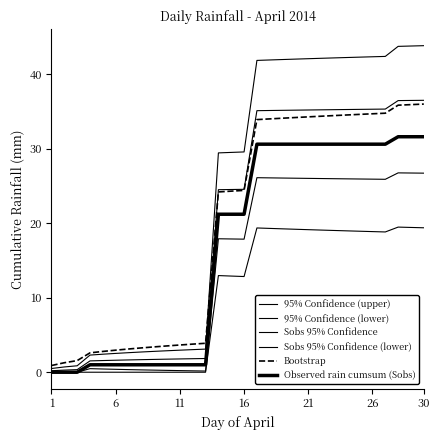

True or false: Sobs 95% Confidence and Sobs 95% Confidence (lower) intersect in this chart.

False